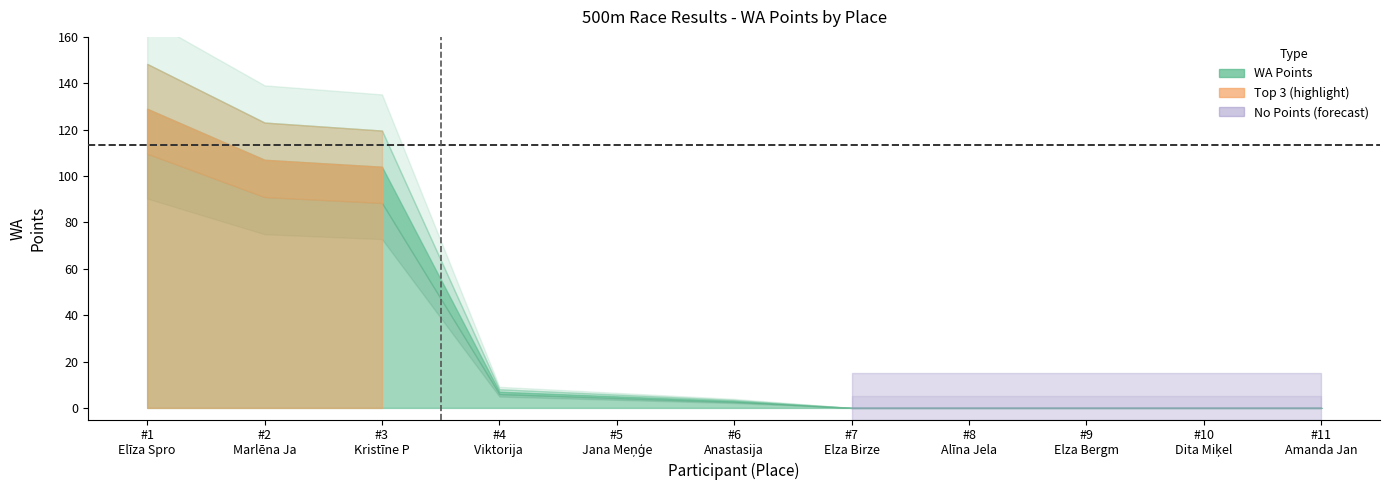

True or false: the data shows 129 at Elīza Sproģe.

True